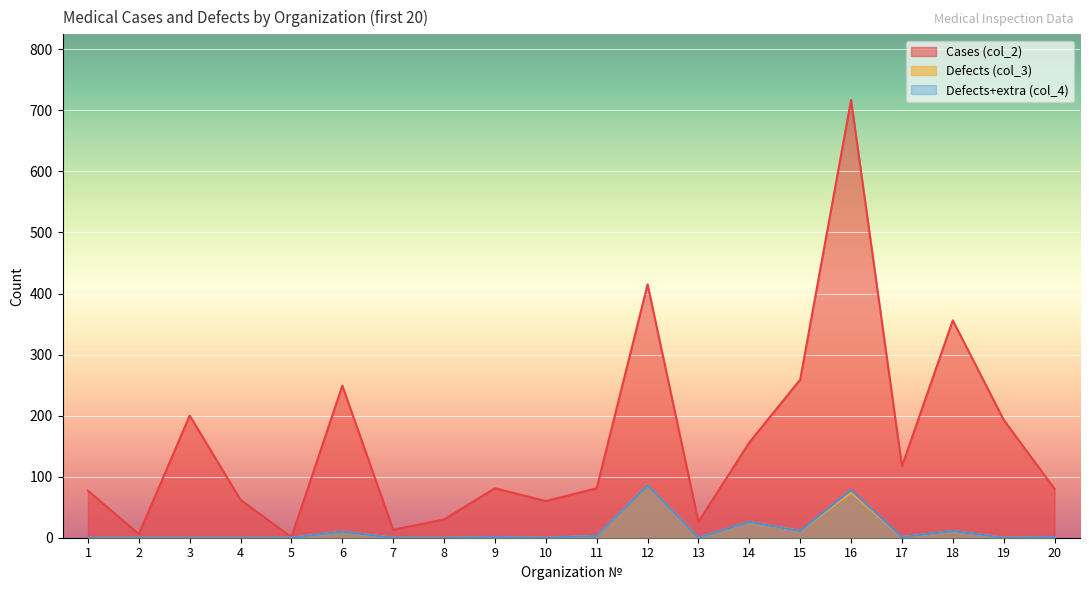

Rank the series at 16 from lowest to highest value.

Defects (col_3), Defects+extra (col_4), Cases (col_2)